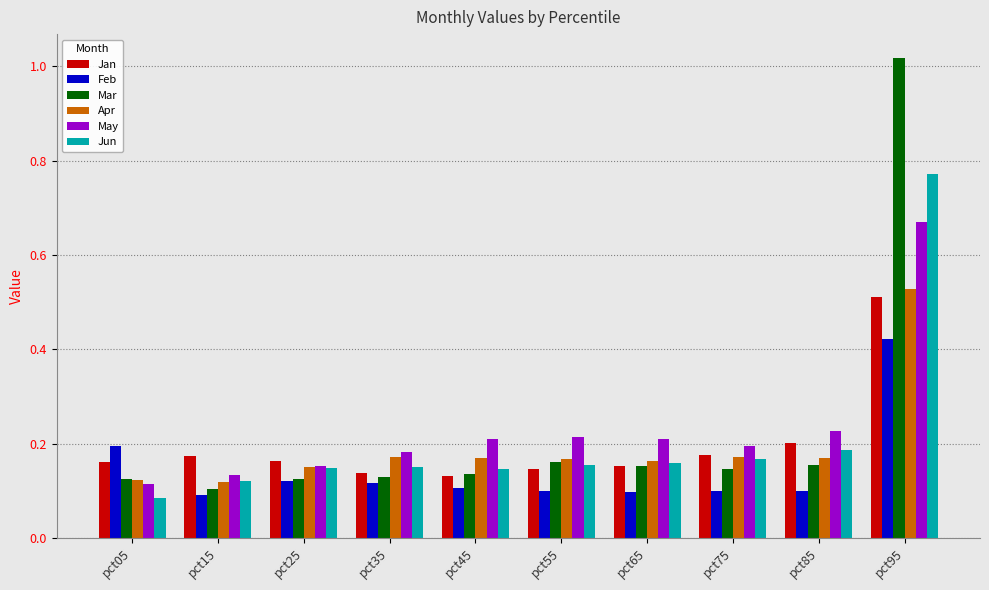

What is the sum of the Apr values at pct25 and pct85?

0.3